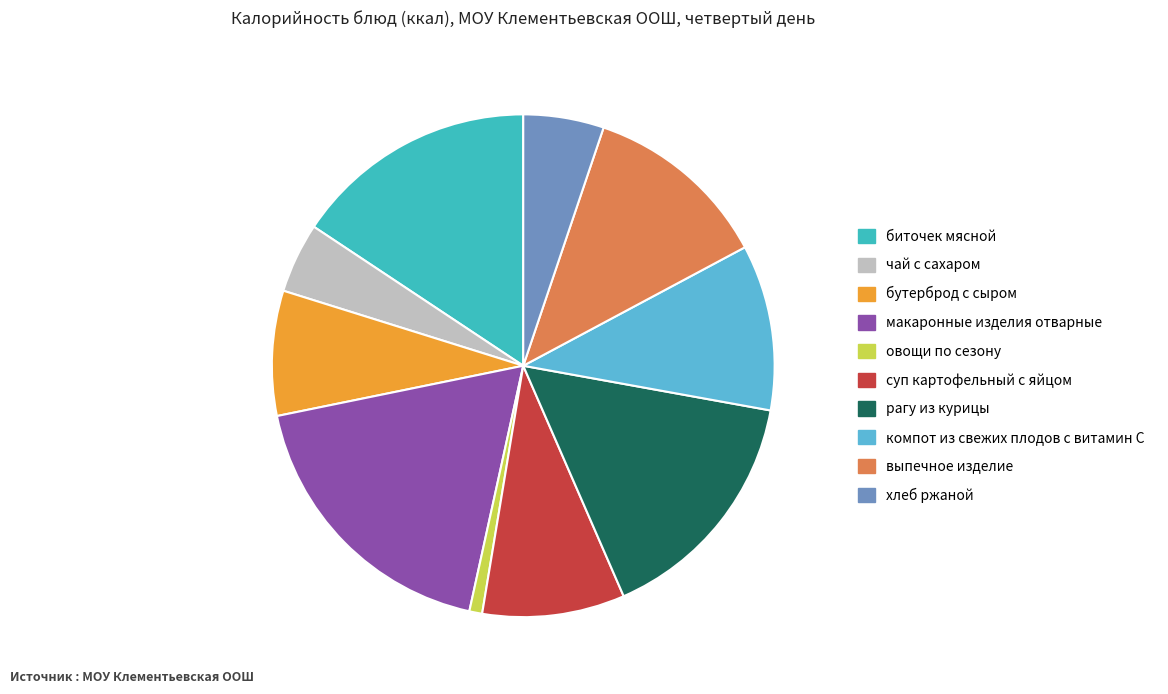

Between макаронные изделия отварные and чай с сахаром, which is larger?

макаронные изделия отварные